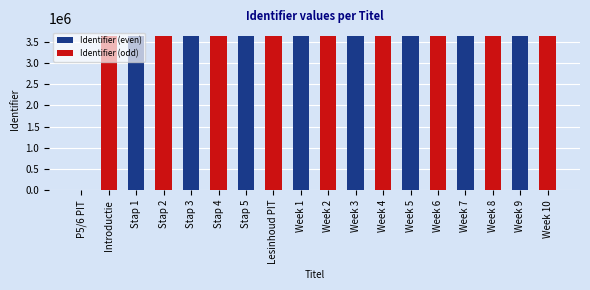

What value does the Identifier (even) series have at Week 3, to the nearest 10?

3640470